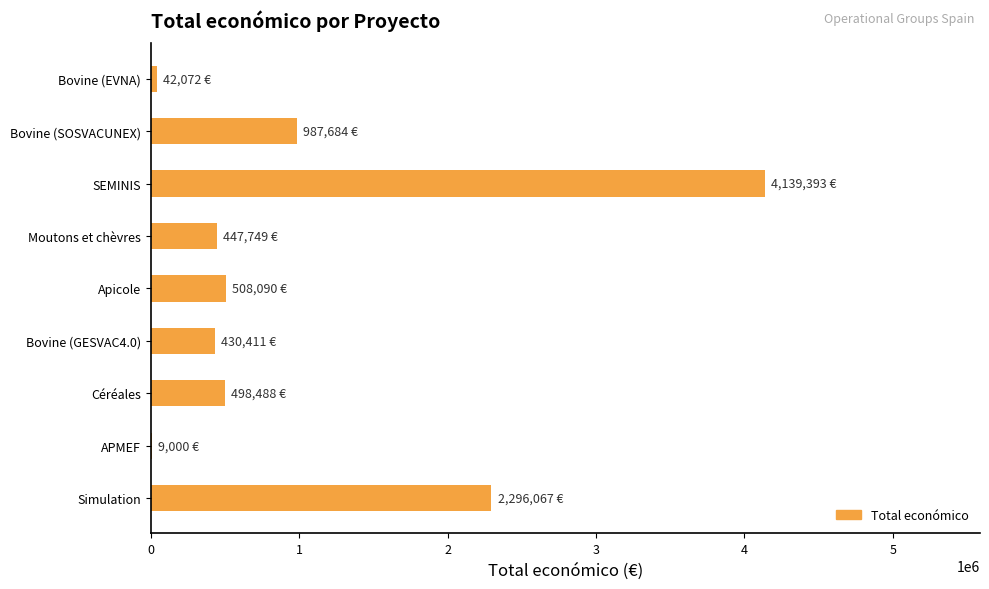

Where is the data nearest to the value 2074196?

Simulation